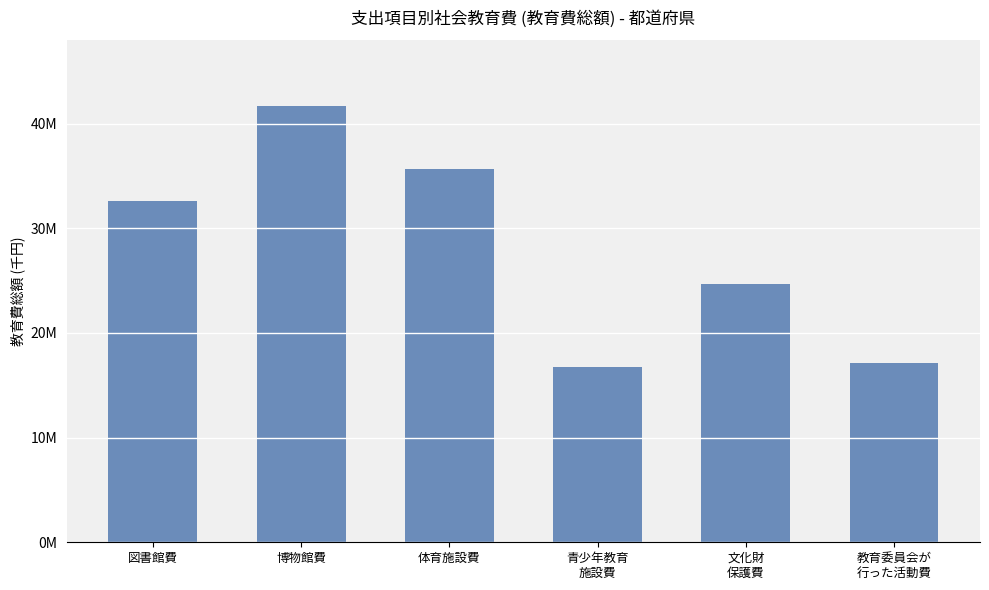

Read the value at 教育委員会が
行った活動費.

17106480